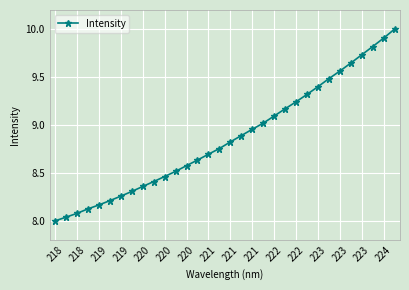

How many data points are above 8?

31